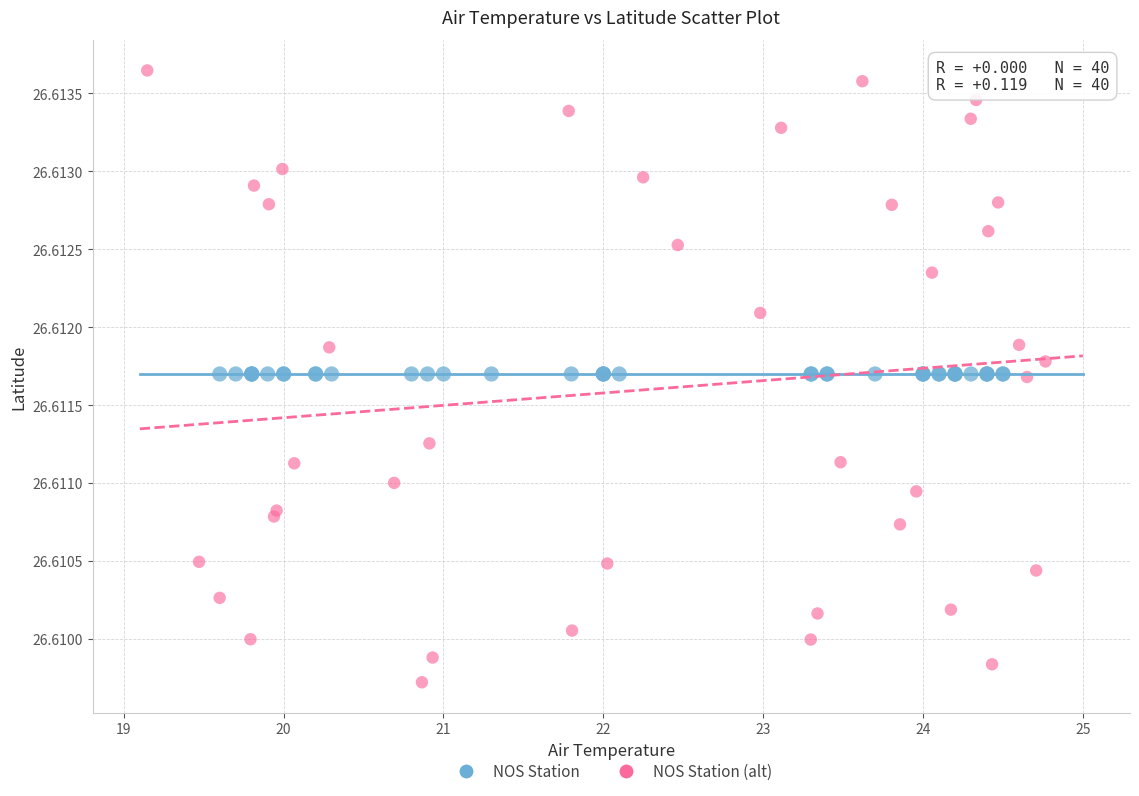

Which series reaches the minimum Y coordinate?

NOS Station (alt)